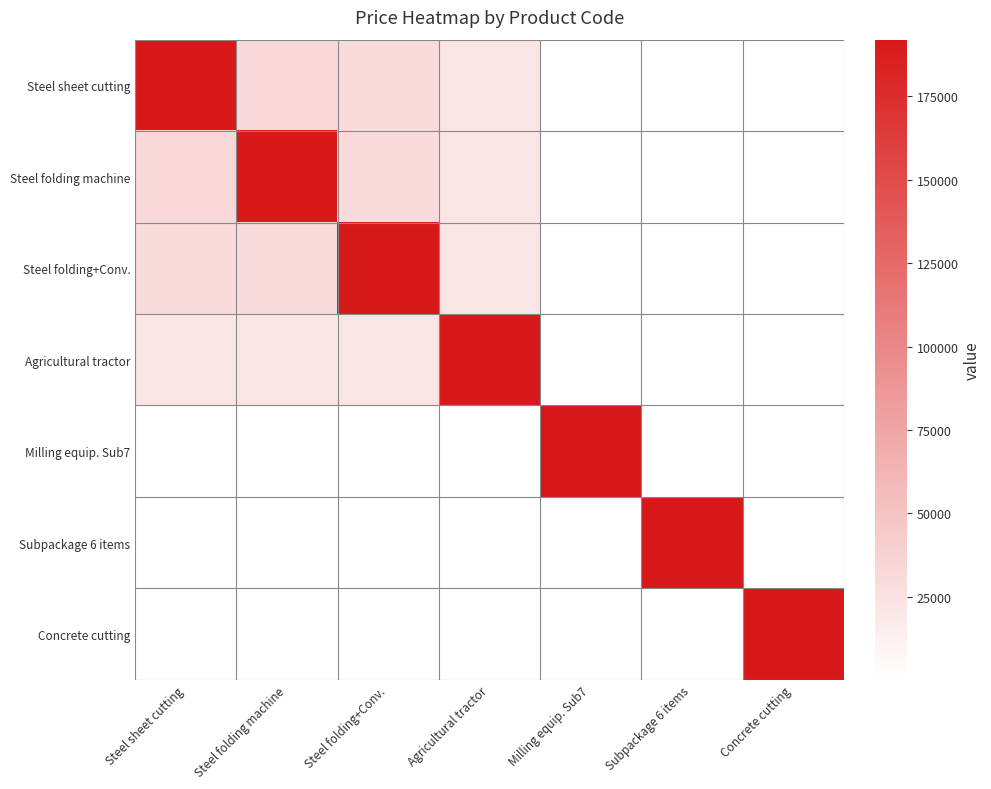

Between Concrete cutting and Agricultural tractor, which is larger?

Agricultural tractor